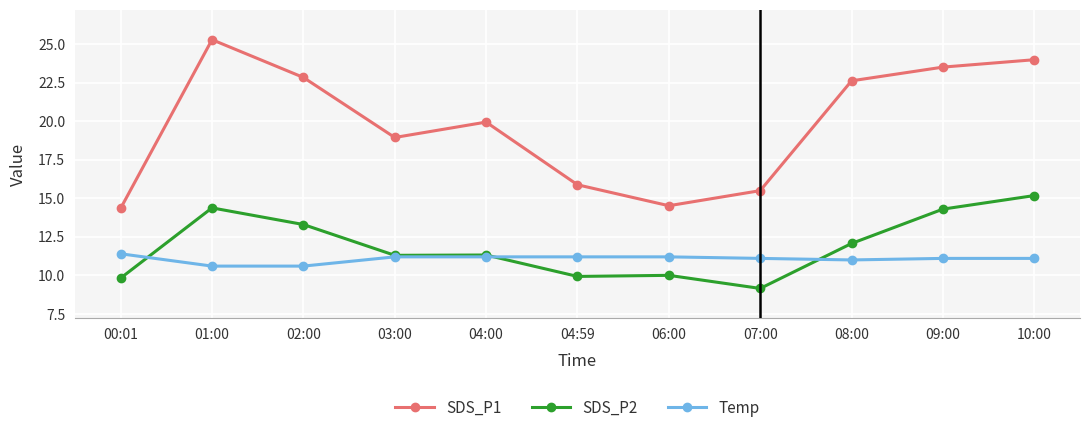

True or false: SDS_P1 and Temp intersect in this chart.

False